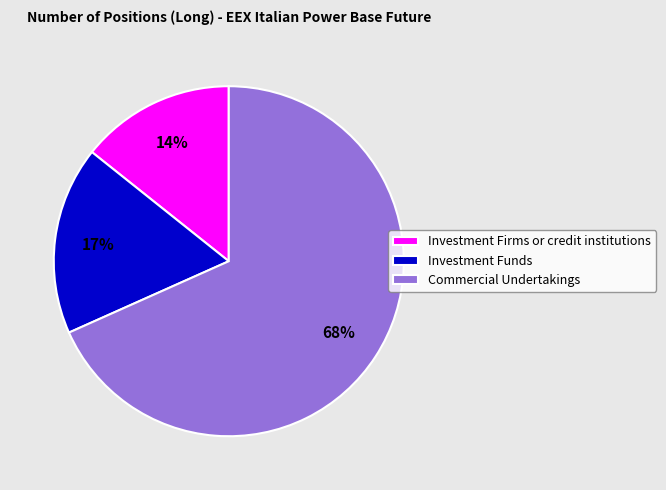

Which slice is the largest?

Commercial Undertakings